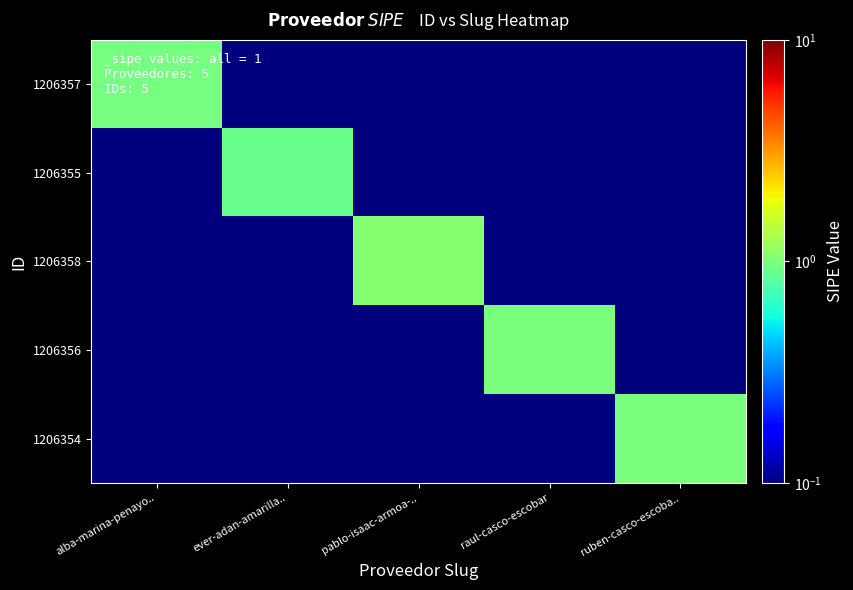

At ruben-casco-escoba.., list the series in order from smallest to largest.

1206357, 1206355, 1206358, 1206356, 1206354